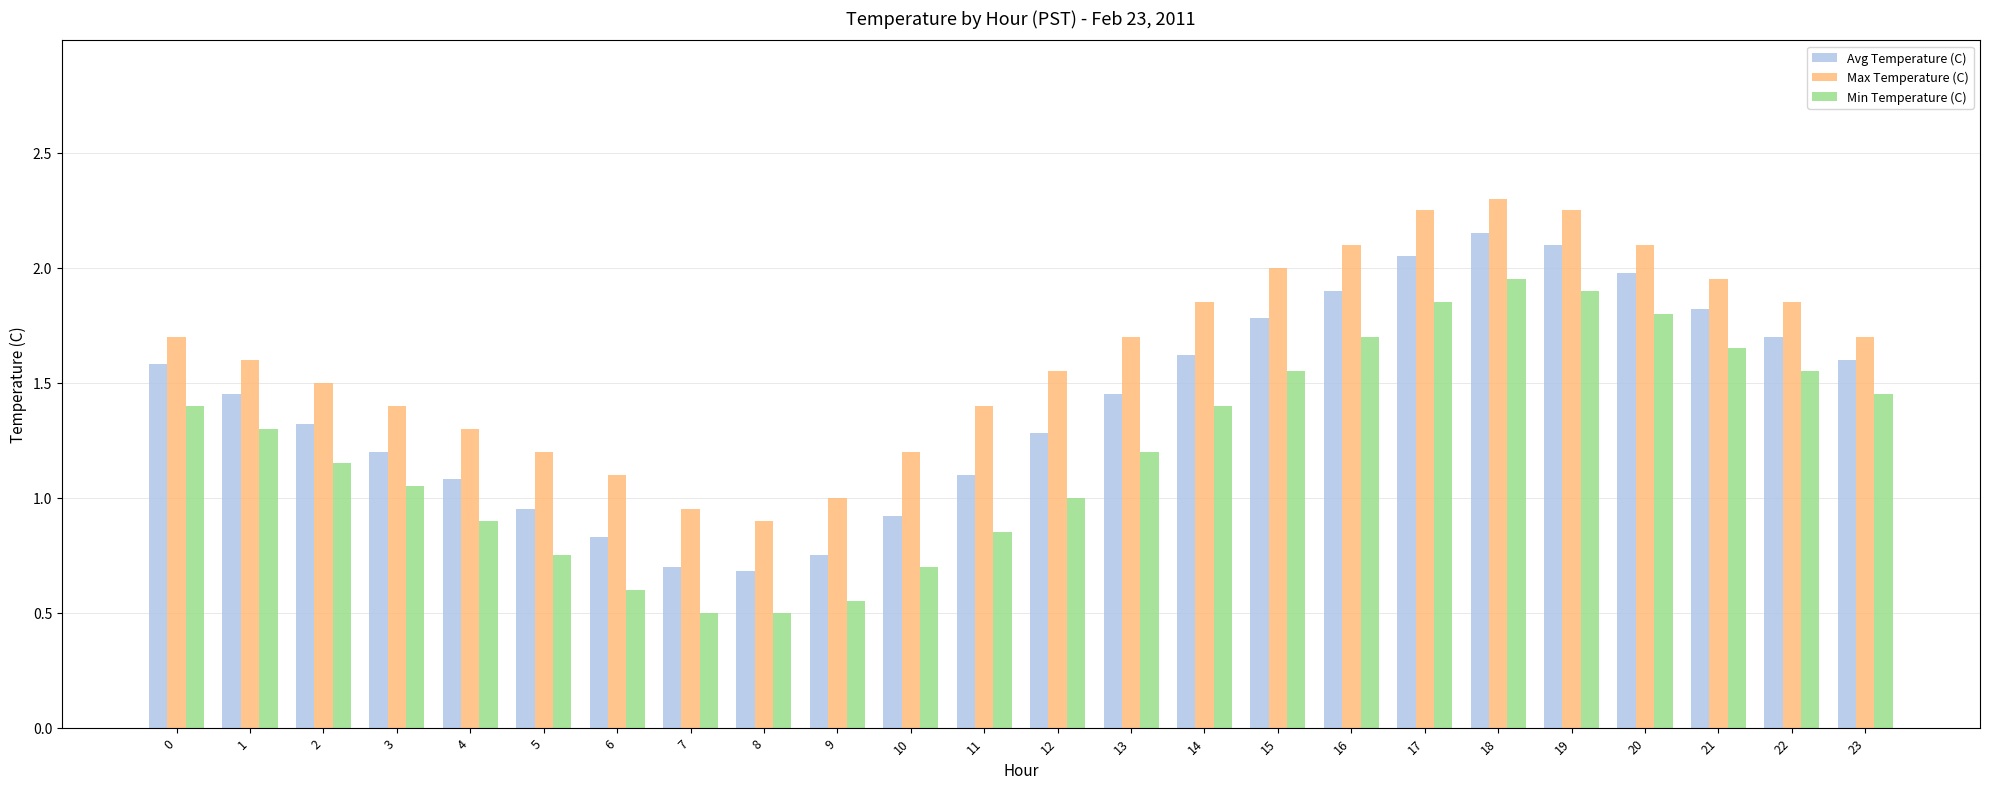

Which series has the largest total across all categories?

Max Temperature (C)